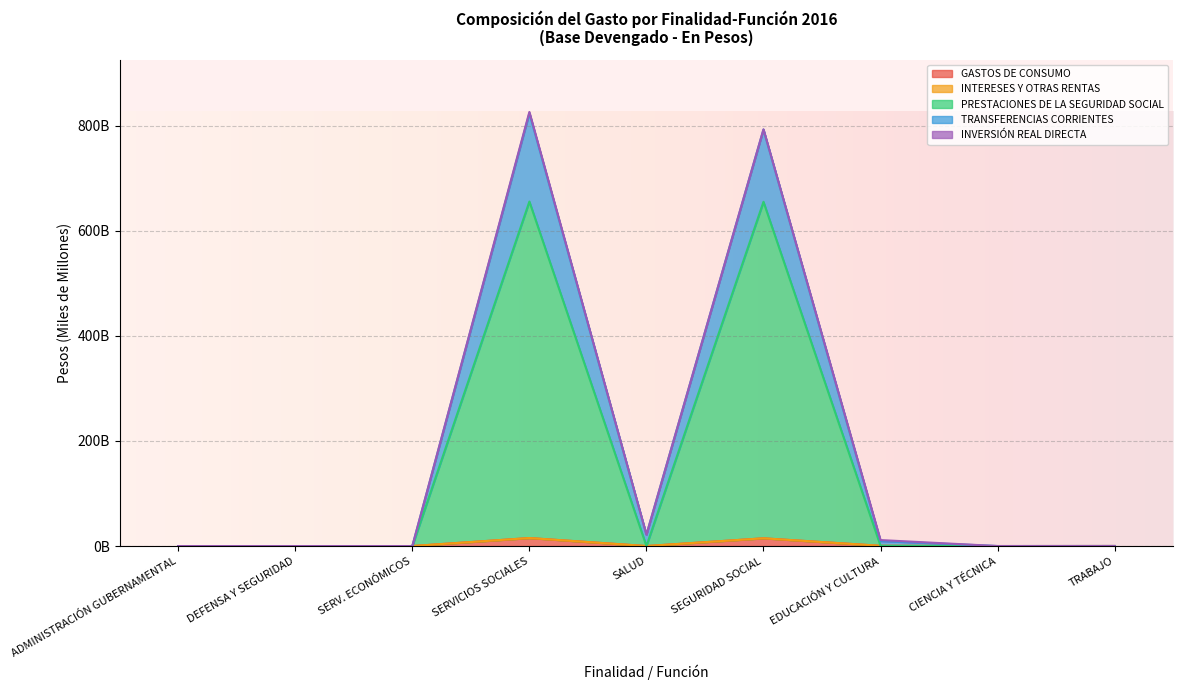

The INTERESES Y OTRAS RENTAS series shows -261.4 at SALUD. True or false?

False